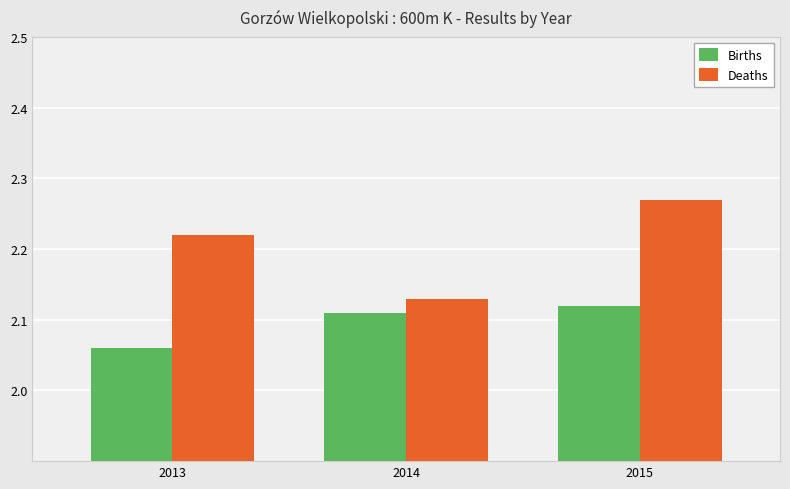

Which series has the largest total across all categories?

Deaths